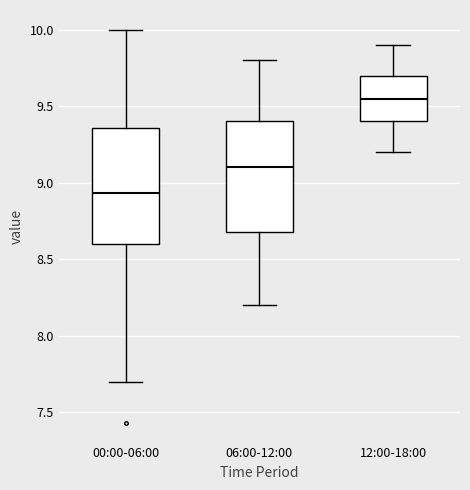

Reading left to right, transcribe this box plot: for each box, give where its median line is, the range the box spans, and where its two whiskers end, as read against the y-axis. The values are not printed on the chart, so give them approximately, as read against the axis.

00:00-06:00: median 8.95, box 8.60 to 9.35, whiskers 7.70 to 10.00
06:00-12:00: median 9.10, box 8.70 to 9.40, whiskers 8.20 to 9.80
12:00-18:00: median 9.55, box 9.40 to 9.70, whiskers 9.20 to 9.90